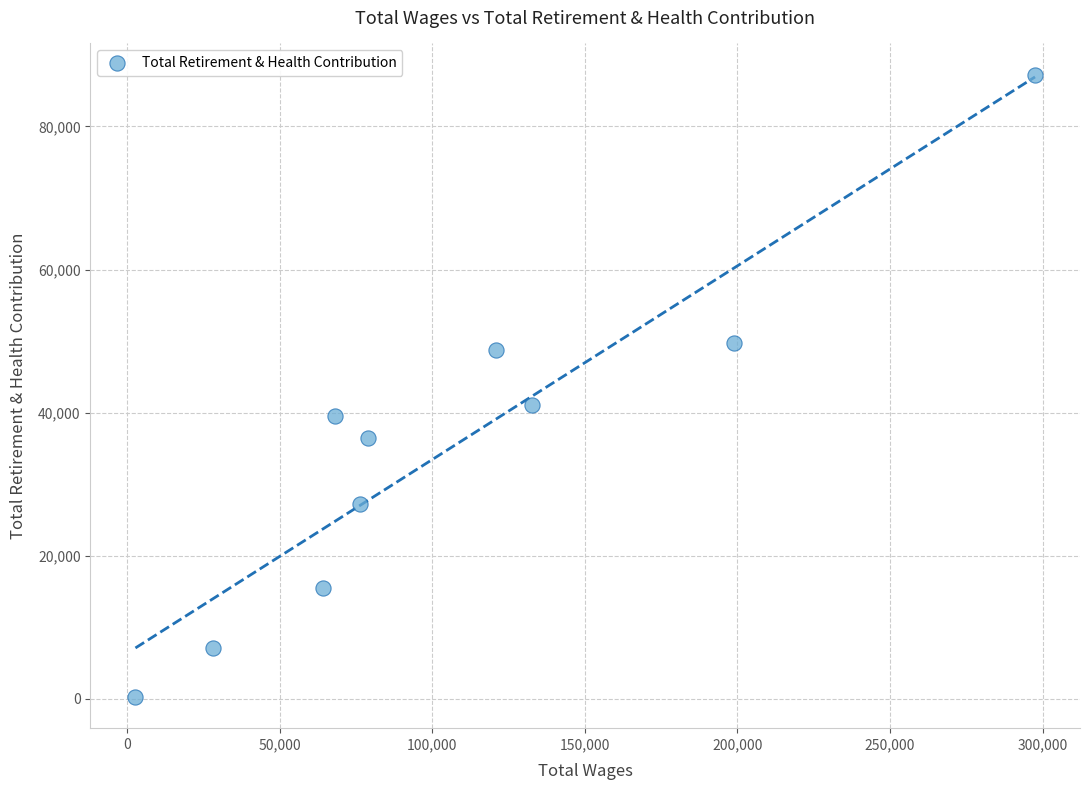

What Y value in the scatter plot is closest to 43754?

41119